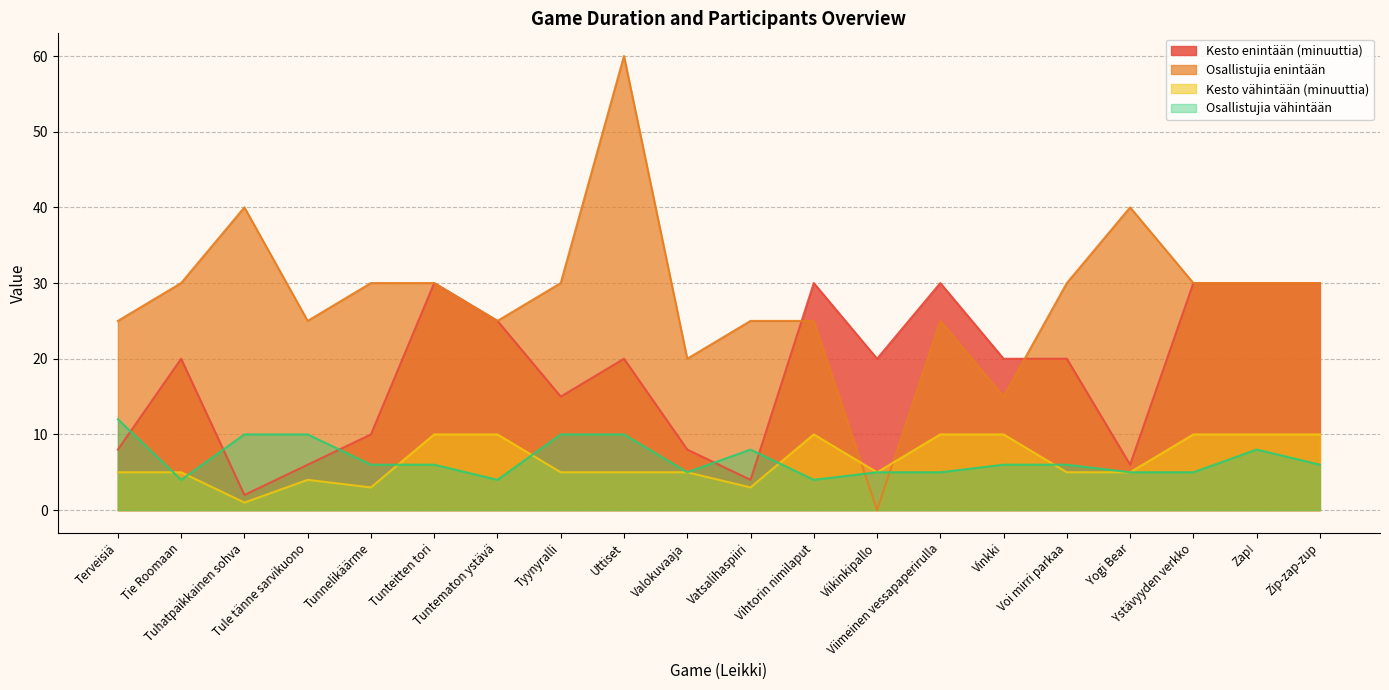

After their last crossing, which series has the higher values: Osallistujia vähintään or Osallistujia enintään?

Osallistujia enintään